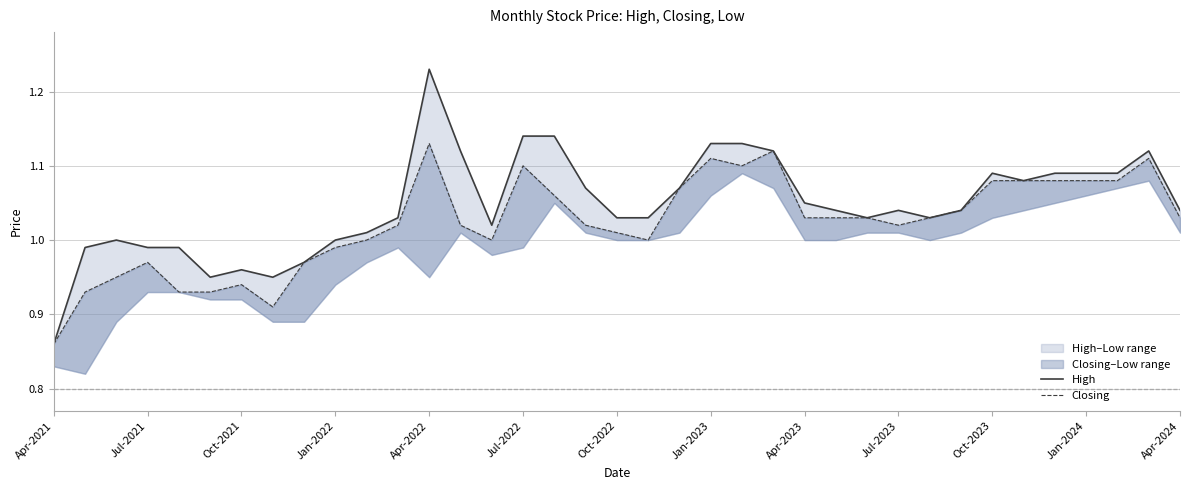

At Apr-2022, list the series in order from smallest to largest.

Closing, High